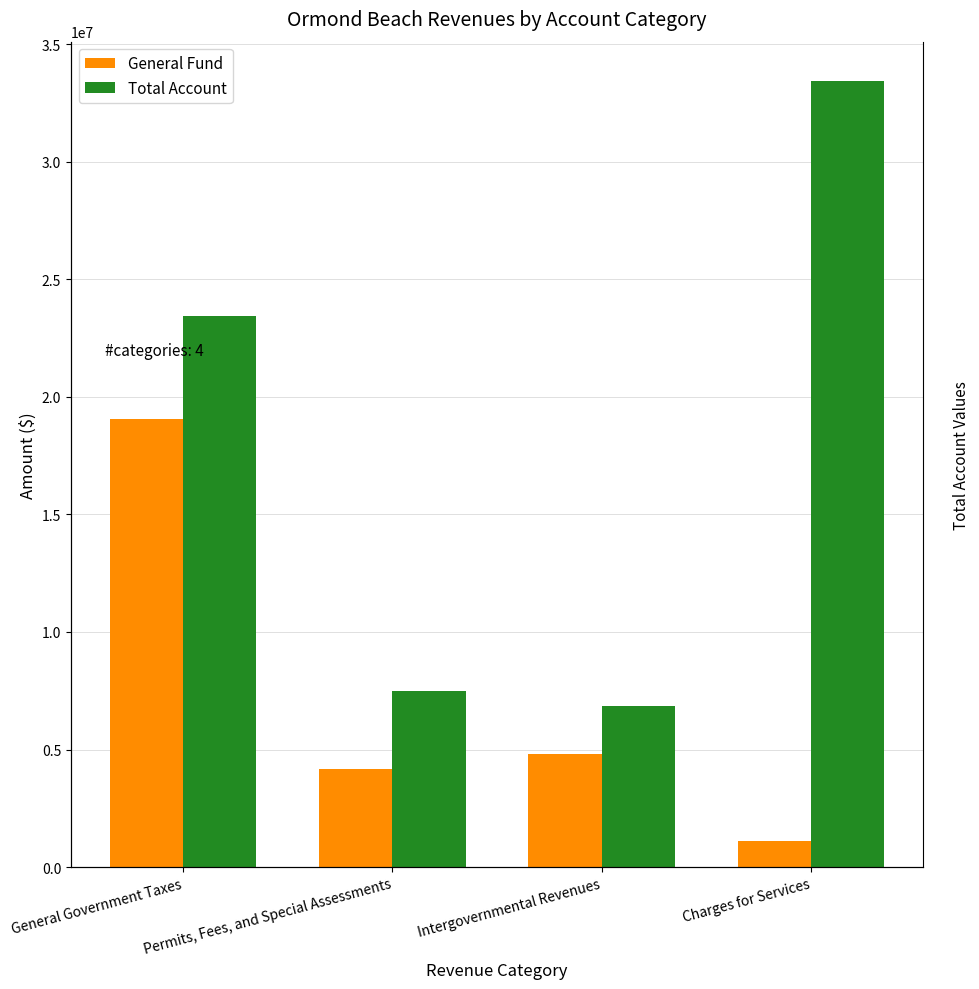

What position from the right is Charges for Services?

1